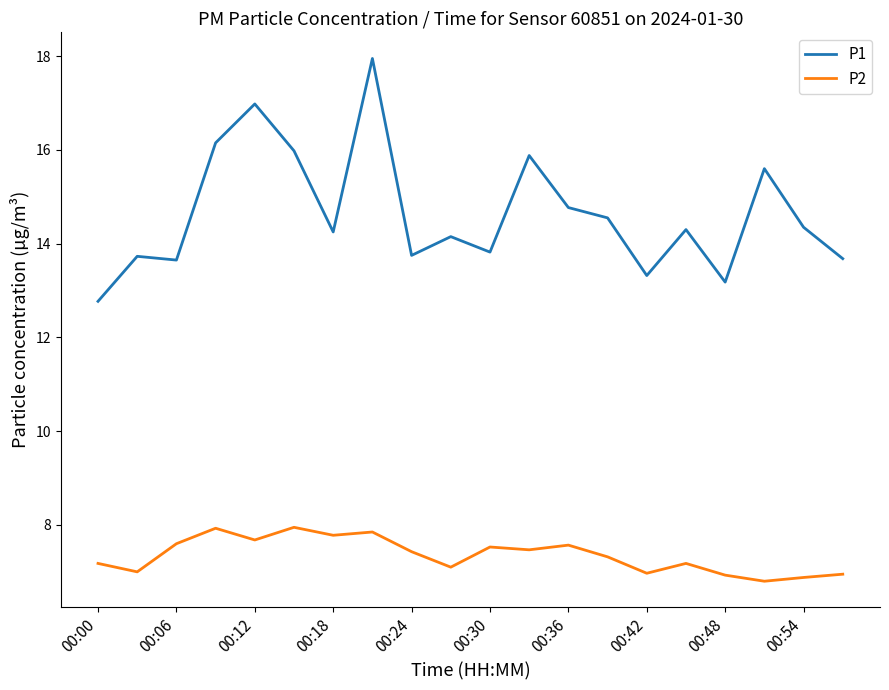

What are all the series names shown in the legend?

P1, P2